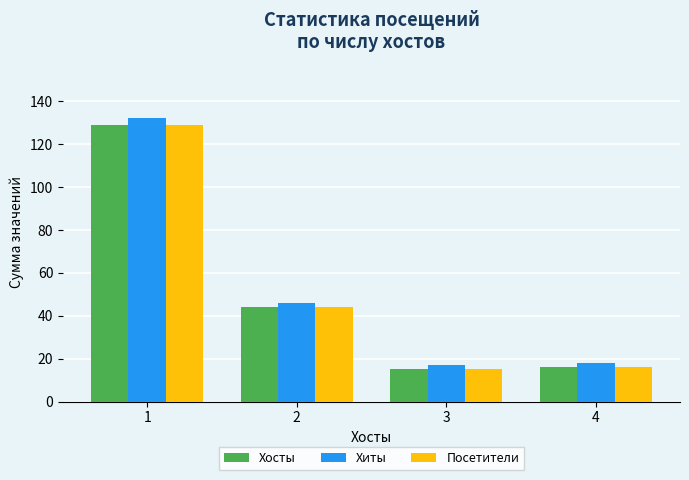

Which series has the largest total across all categories?

Хиты